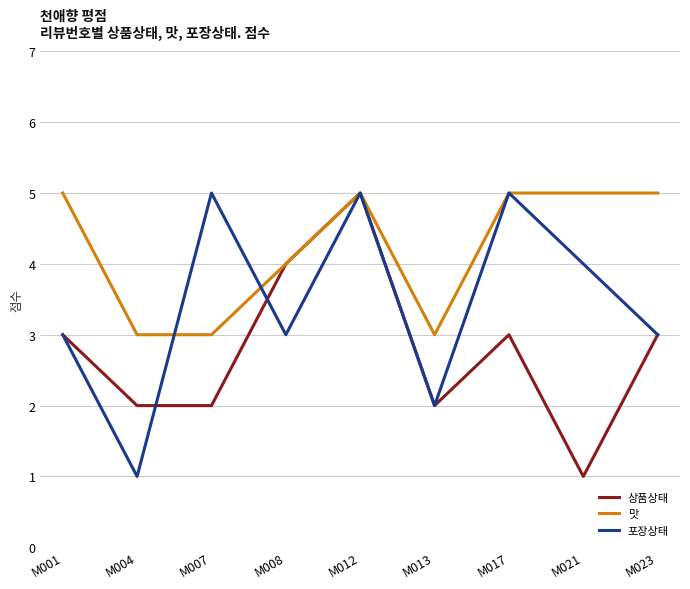

How many values in the 맛 series are below 5?

4